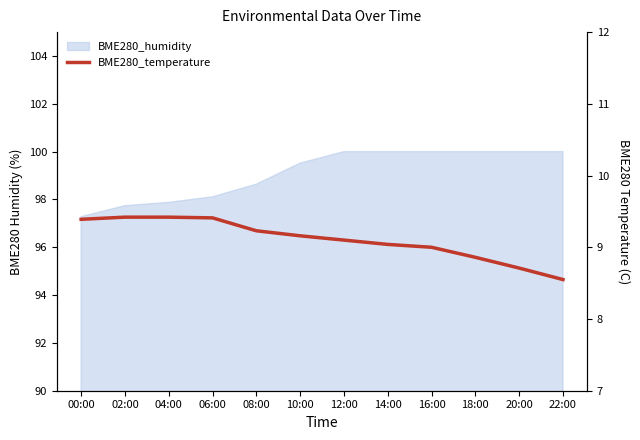

Read the value at 00:00.

9.4